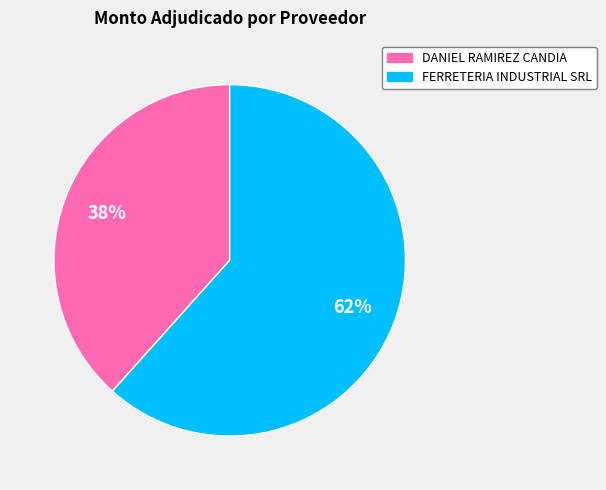

To the nearest percent, what is the average slice percentage?

50%